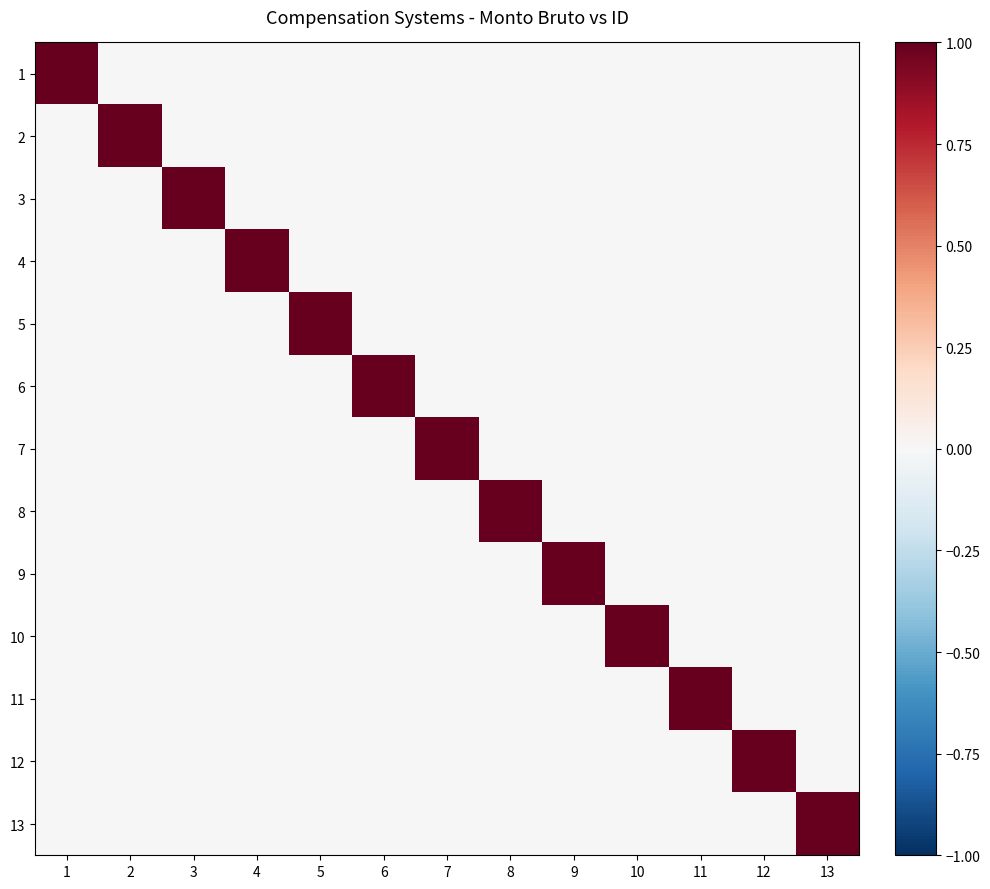

Reading left to right, list all the values displayed in this chart.

1: 1=1	2=0	3=0	4=0	5=0	6=0	7=0	8=0	9=0	10=0	11=0	12=0	13=0
2: 1=0	2=1	3=0	4=0	5=0	6=0	7=0	8=0	9=0	10=0	11=0	12=0	13=0
3: 1=0	2=0	3=1	4=0	5=0	6=0	7=0	8=0	9=0	10=0	11=0	12=0	13=0
4: 1=0	2=0	3=0	4=1	5=0	6=0	7=0	8=0	9=0	10=0	11=0	12=0	13=0
5: 1=0	2=0	3=0	4=0	5=1	6=0	7=0	8=0	9=0	10=0	11=0	12=0	13=0
6: 1=0	2=0	3=0	4=0	5=0	6=1	7=0	8=0	9=0	10=0	11=0	12=0	13=0
7: 1=0	2=0	3=0	4=0	5=0	6=0	7=1	8=0	9=0	10=0	11=0	12=0	13=0
8: 1=0	2=0	3=0	4=0	5=0	6=0	7=0	8=1	9=0	10=0	11=0	12=0	13=0
9: 1=0	2=0	3=0	4=0	5=0	6=0	7=0	8=0	9=1	10=0	11=0	12=0	13=0
10: 1=0	2=0	3=0	4=0	5=0	6=0	7=0	8=0	9=0	10=1	11=0	12=0	13=0
11: 1=0	2=0	3=0	4=0	5=0	6=0	7=0	8=0	9=0	10=0	11=1	12=0	13=0
12: 1=0	2=0	3=0	4=0	5=0	6=0	7=0	8=0	9=0	10=0	11=0	12=1	13=0
13: 1=0	2=0	3=0	4=0	5=0	6=0	7=0	8=0	9=0	10=0	11=0	12=0	13=1